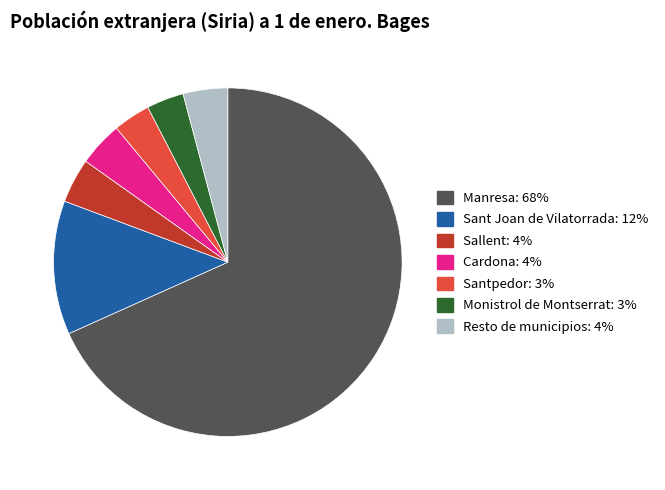

True or false: Sant Joan de Vilatorrada accounts for 24% of the total.

False